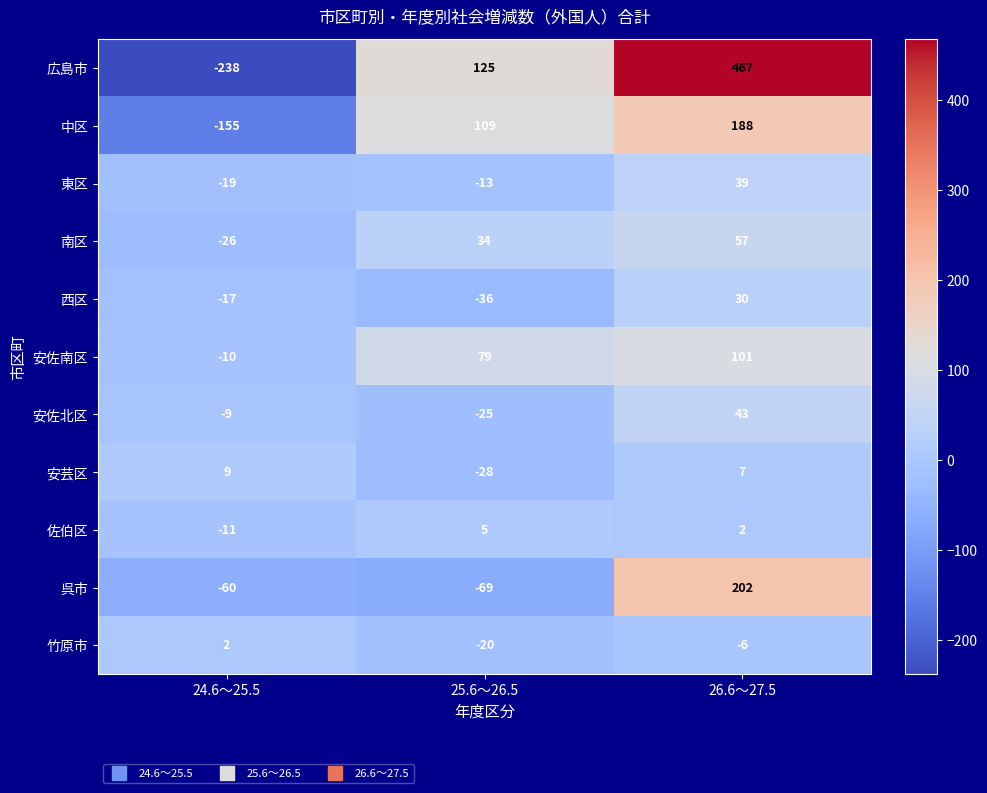

At how many categories does at least one series exceed 204?

1